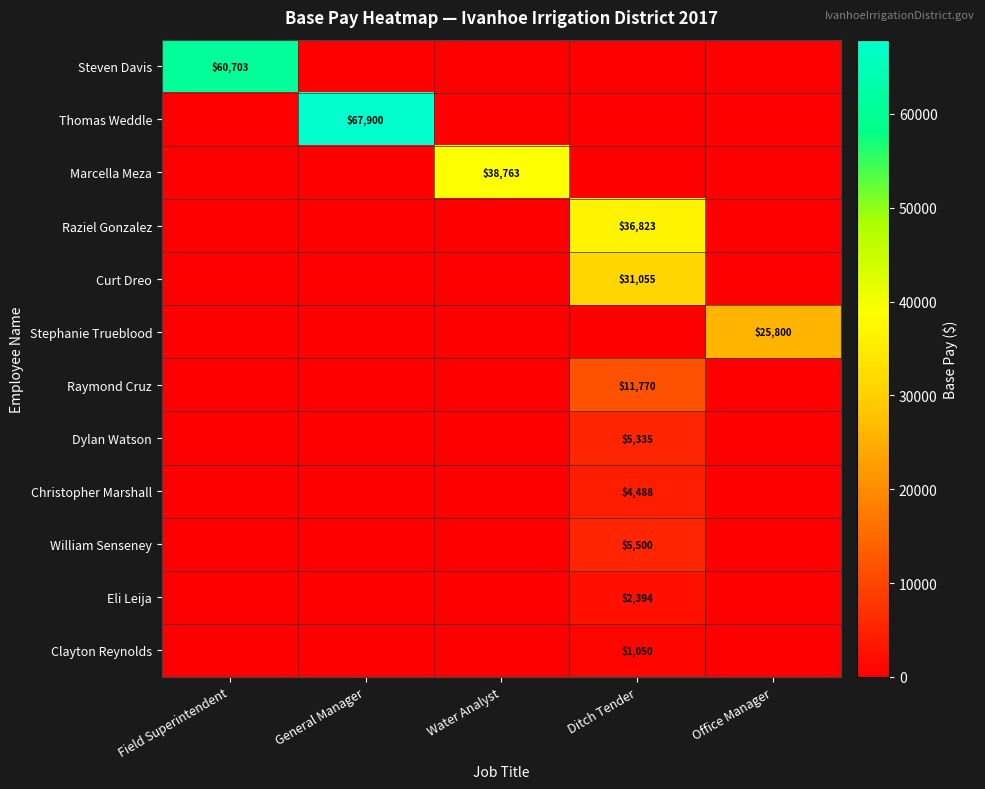

The Raziel Gonzalez series shows 14856 at Ditch Tender. True or false?

False